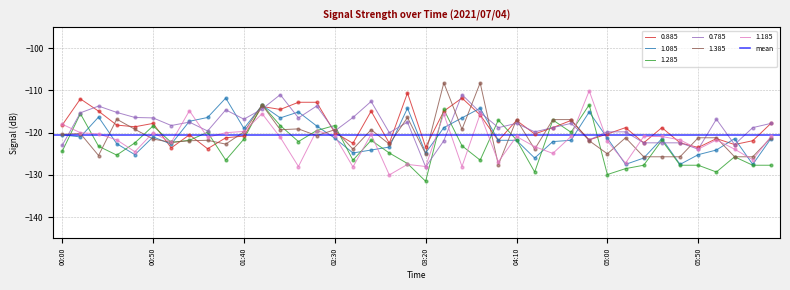

What is the minimum value for 1.085?

-127.5